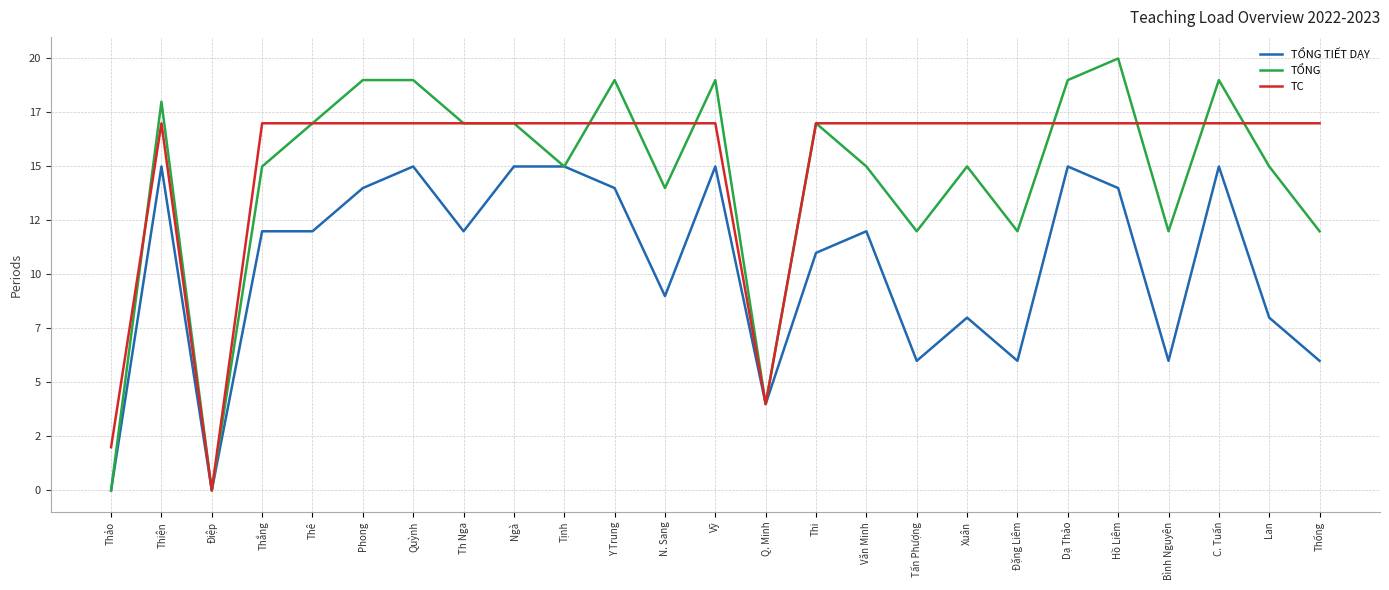

Reading right to left, transcribe all the data shown in this chart.

TỔNG TIẾT DẠY: Thống=6	Lan=8	C. Tuấn=15	Bình Nguyên=6	Hồ Liêm=14	Dạ Thảo=15	Đặng Liêm=6	Xuân=8	Tấn Phượng=6	Văn Minh=12	Thi=11	Q. Minh=4	Vỹ=15	N. Sang=9	Y Trung=14	Tịnh=15	Ngà=15	Th Nga=12	Quỳnh=15	Phong=14	Thê=12	Thắng=12	Điệp=0	Thiện=15	Thảo=0
TỔNG: Thống=12	Lan=15	C. Tuấn=19	Bình Nguyên=12	Hồ Liêm=20	Dạ Thảo=19	Đặng Liêm=12	Xuân=15	Tấn Phượng=12	Văn Minh=15	Thi=17	Q. Minh=4	Vỹ=19	N. Sang=14	Y Trung=19	Tịnh=15	Ngà=17	Th Nga=17	Quỳnh=19	Phong=19	Thê=17	Thắng=15	Điệp=0	Thiện=18	Thảo=0
TC: Thống=17	Lan=17	C. Tuấn=17	Bình Nguyên=17	Hồ Liêm=17	Dạ Thảo=17	Đặng Liêm=17	Xuân=17	Tấn Phượng=17	Văn Minh=17	Thi=17	Q. Minh=4	Vỹ=17	N. Sang=17	Y Trung=17	Tịnh=17	Ngà=17	Th Nga=17	Quỳnh=17	Phong=17	Thê=17	Thắng=17	Điệp=0	Thiện=17	Thảo=2